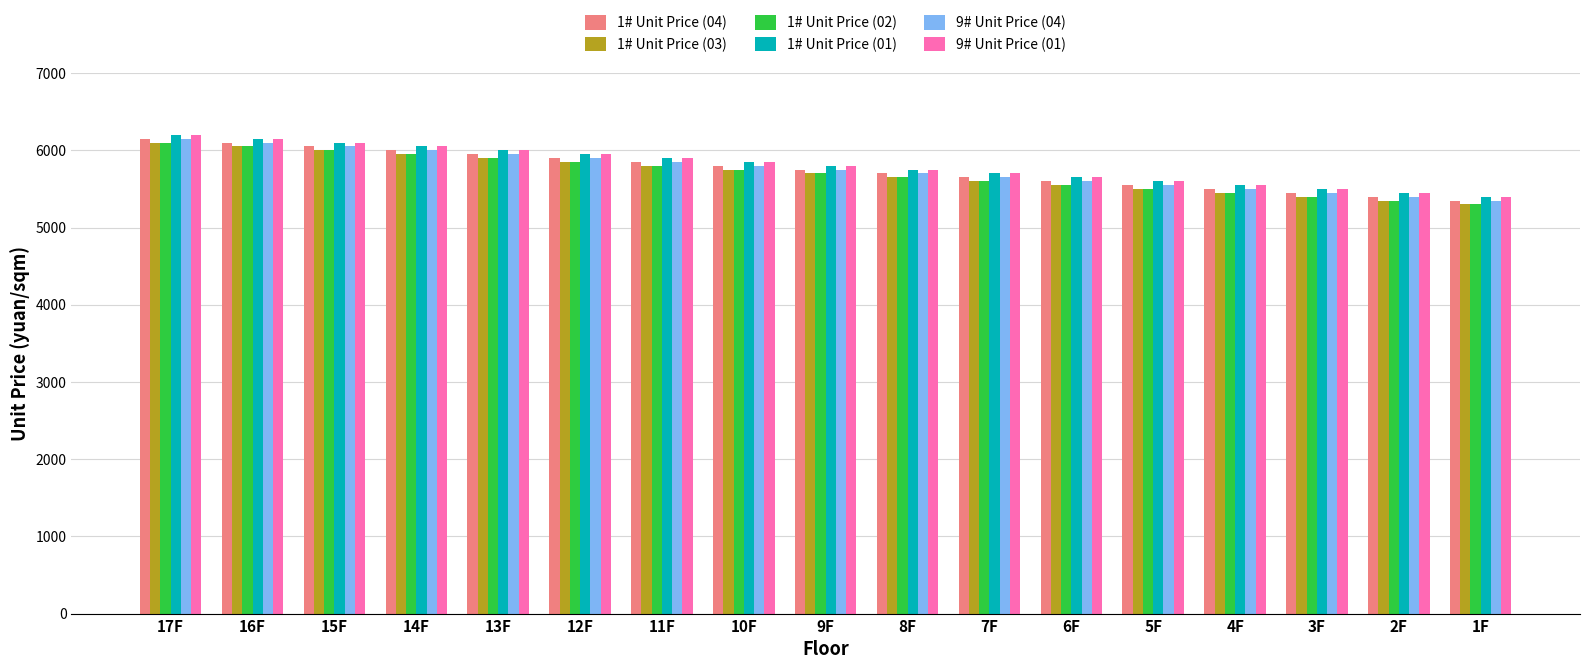

What is the difference between the maximum and second lowest values in the 1# Unit Price (03) series?

750